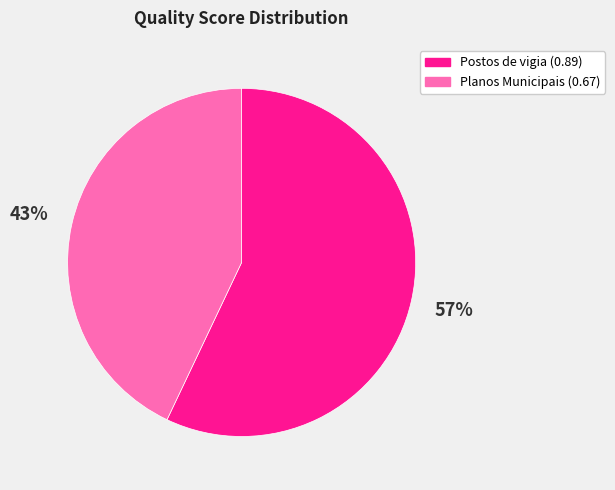

Is there any slice that represents more than half of the pie?

Yes